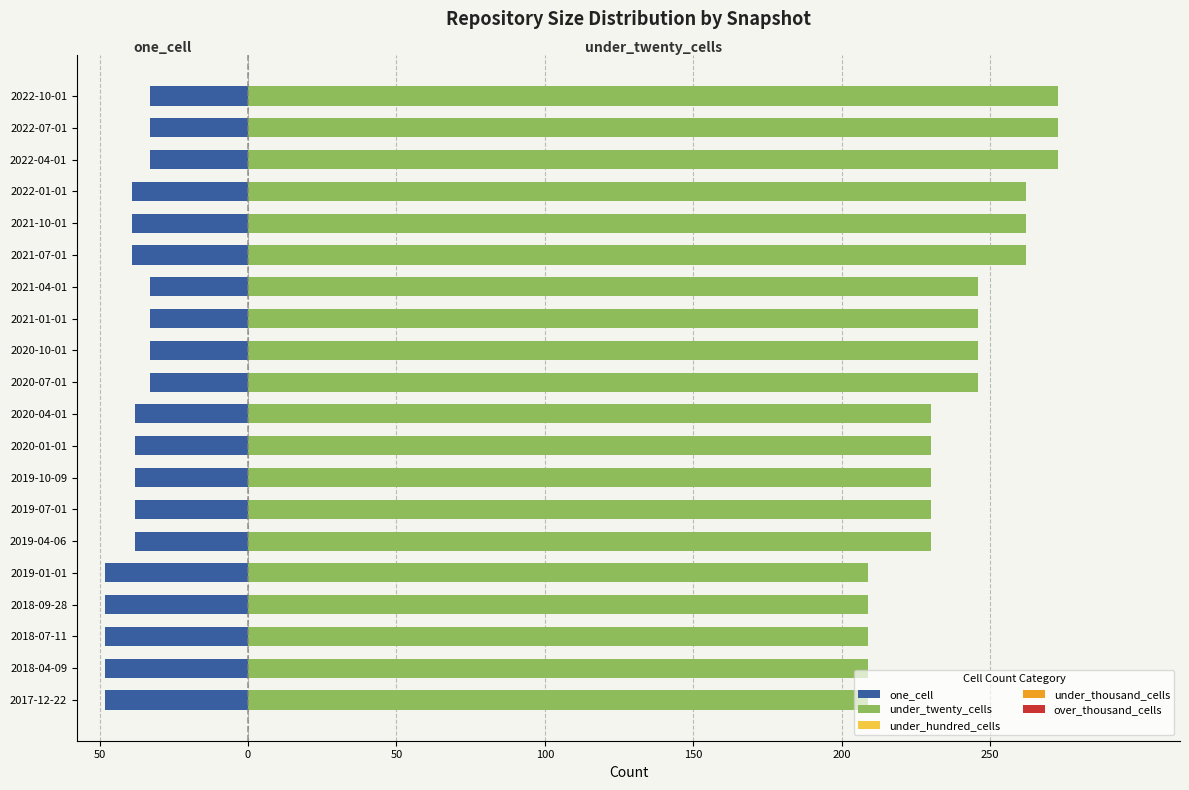

What is the minimum value for under_twenty_cells?

209.0